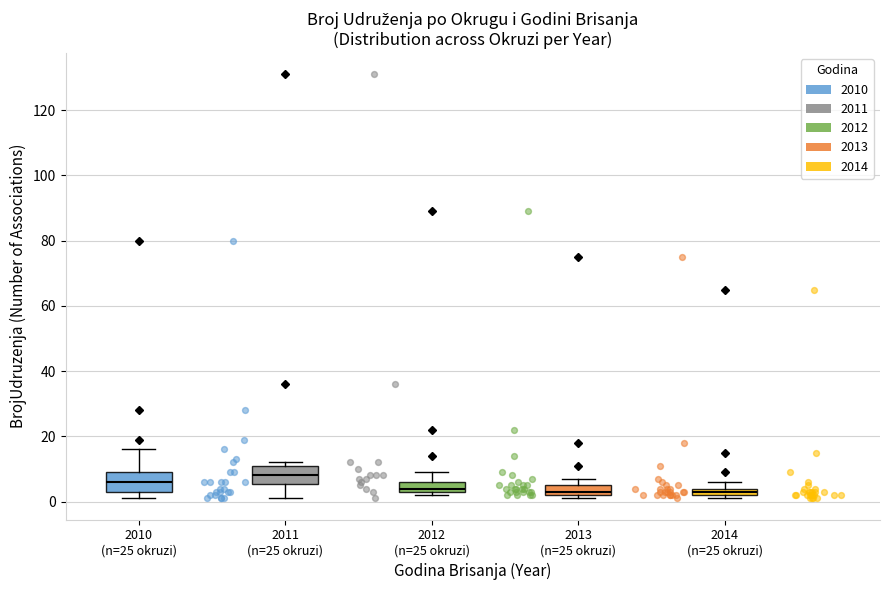

Where is the upper edge of the box for 2013 (n=25 okruzi) on the y-axis? The values are not printed on the chart, so give them approximately, as read against the axis.

6